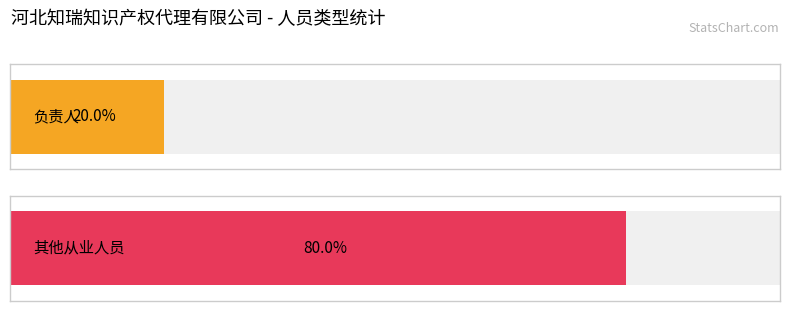

Rank the categories by value from lowest to highest.

负责人, 其他从业人员